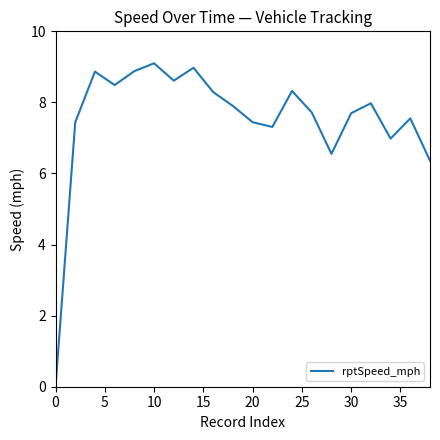

What is the difference between the maximum and minimum values?

9.1